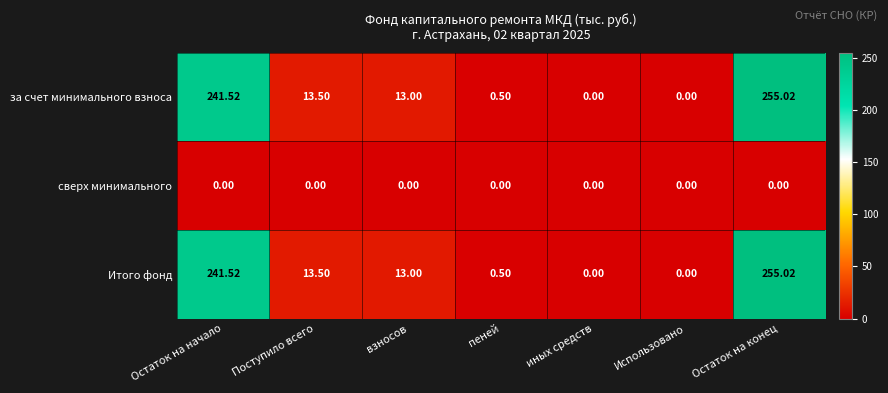

At which category is the sum across all series the highest?

Остаток на конец